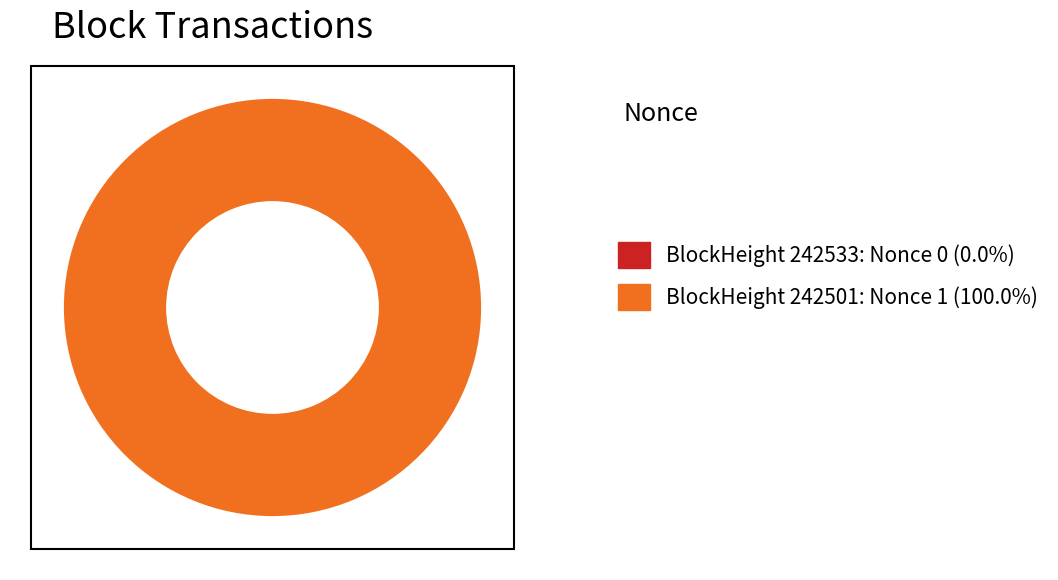

Which slice is the largest?

242501